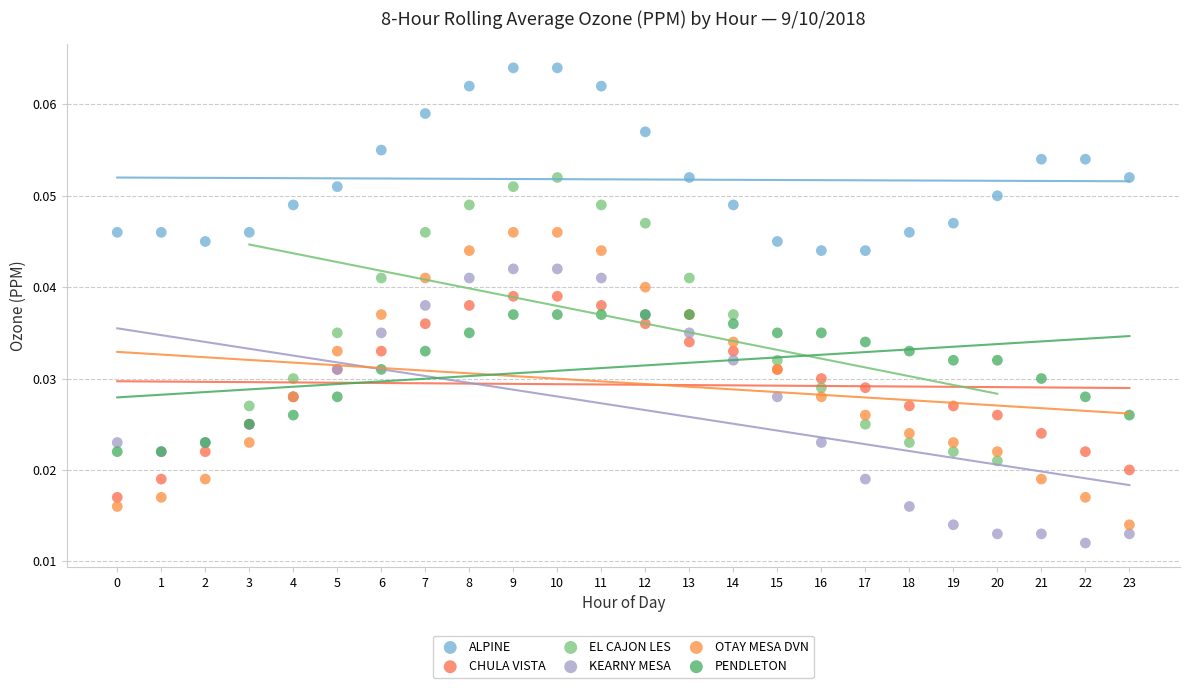

Which series reaches the minimum Y coordinate?

KEARNY MESA